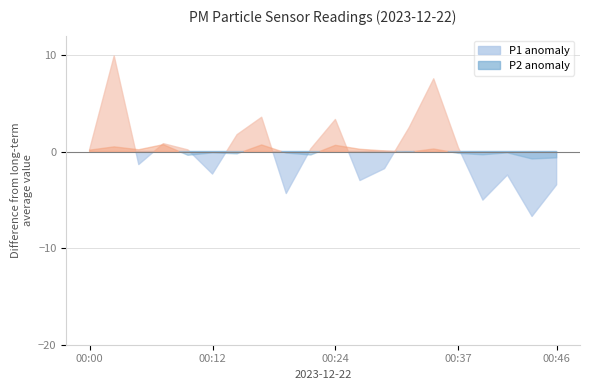

What is the difference between the P1 values at 00:15 and 00:17?

1.8